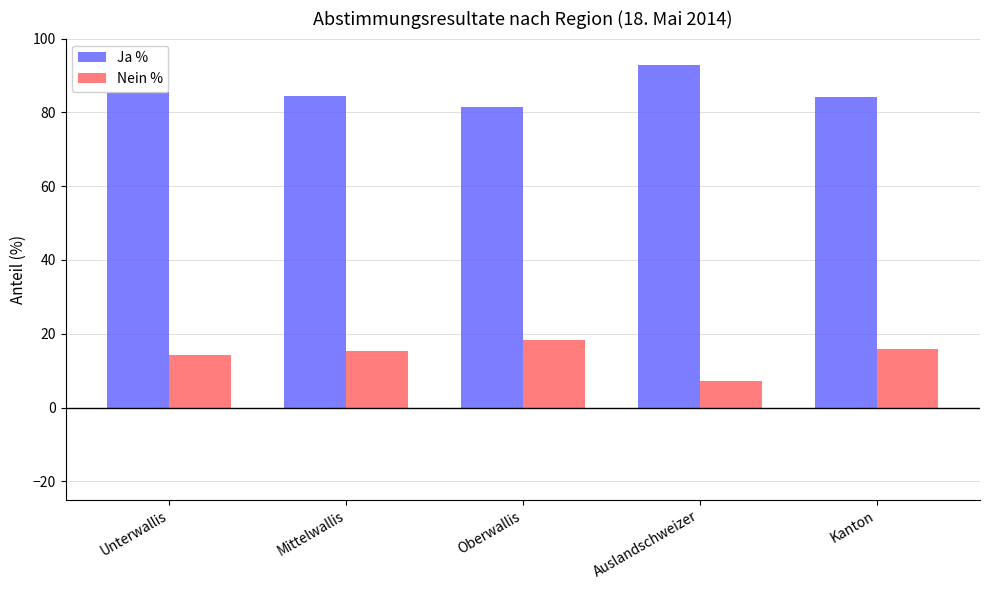

What is the spread (max minus min) of values at Auslandschweizer?

85.8